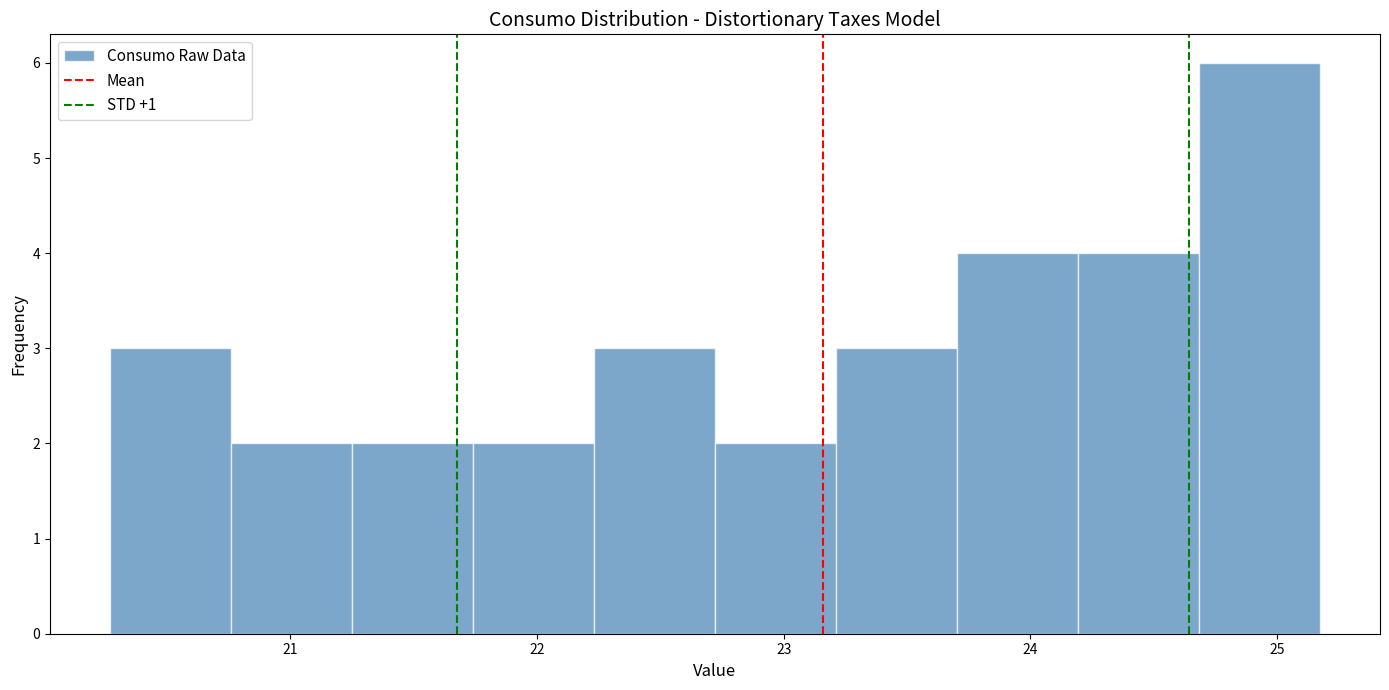

Reading left to right, list every bar in this chart as the range it spans on the x-axis followed by its height. Neither the bar edges nor the heights are printed on the chart, so give them approximately, as read against the axes.

20.3 to 20.8: 3
20.8 to 21.3: 2
21.3 to 21.7: 2
21.7 to 22.2: 2
22.2 to 22.7: 3
22.7 to 23.2: 2
23.2 to 23.7: 3
23.7 to 24.2: 4
24.2 to 24.7: 4
24.7 to 25.2: 6